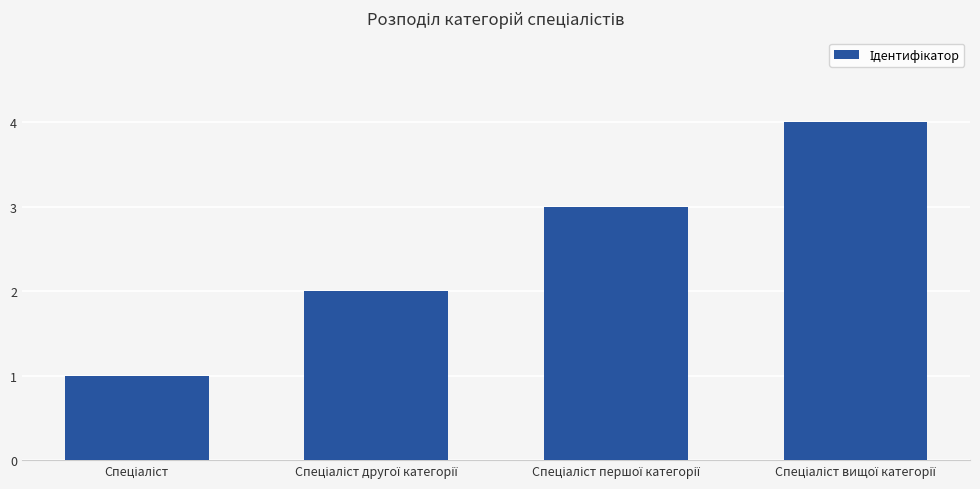

How many values are below 3?

2